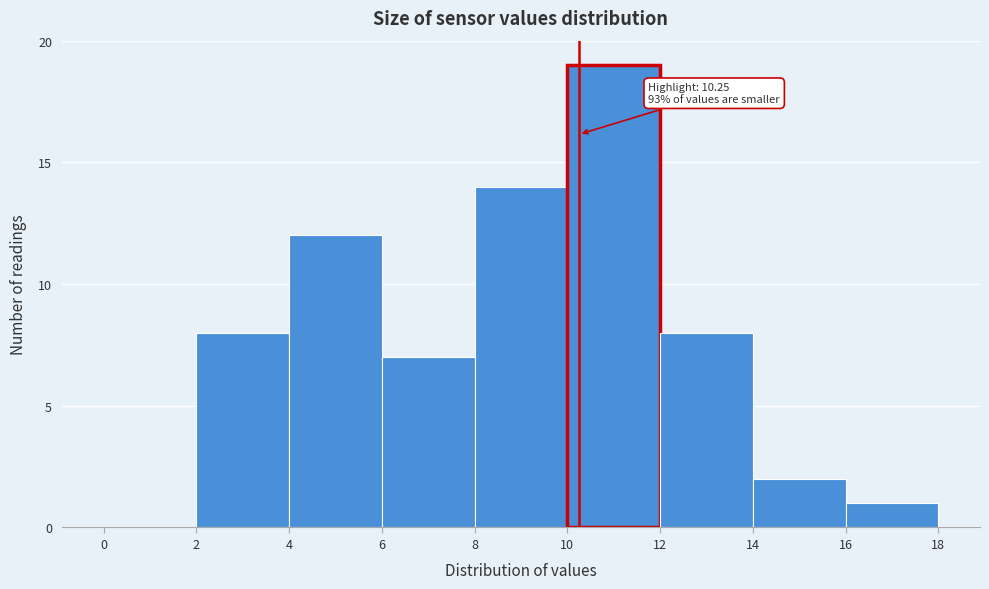

Which range on the x-axis has the tallest bar?

10 to 12